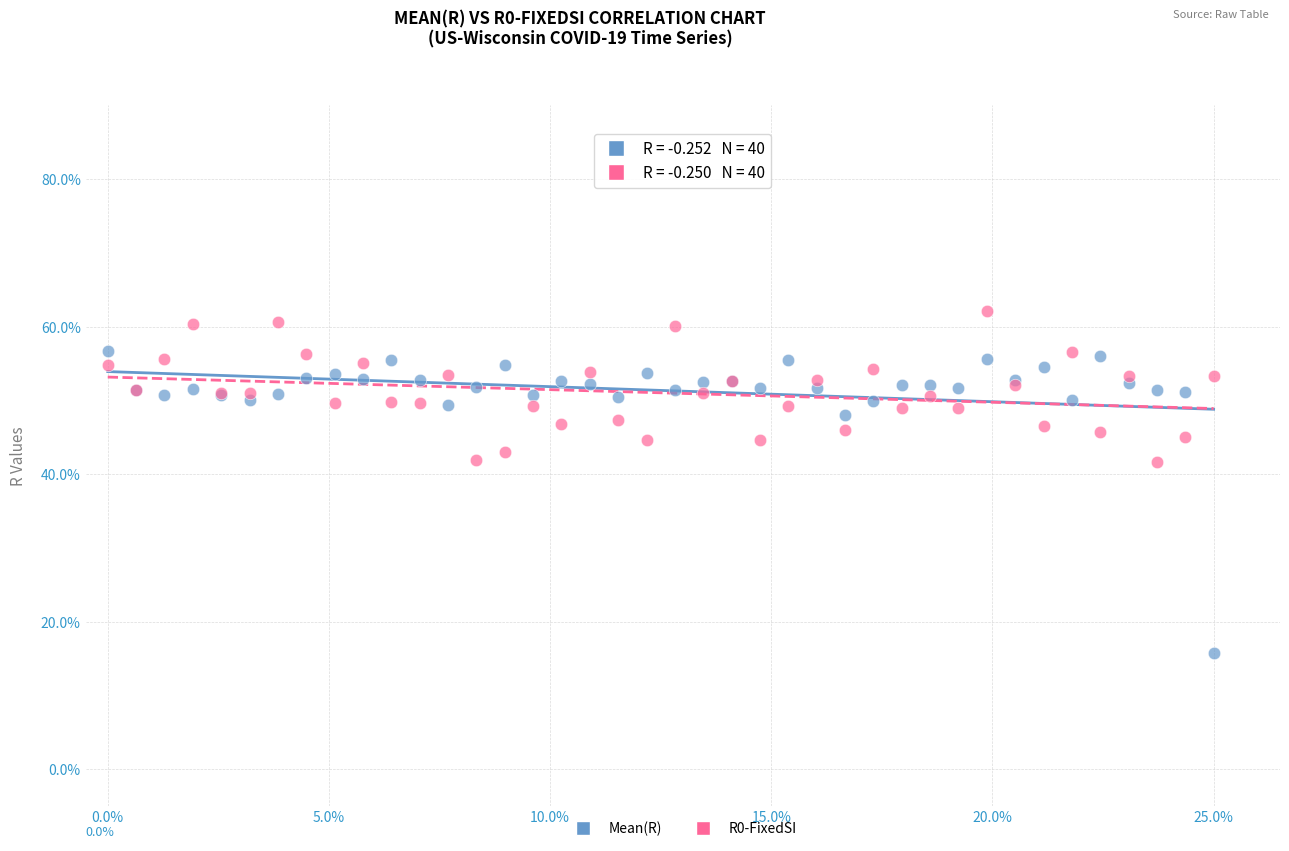

What is the X range (max minus min) for the scatter plot?

25.0